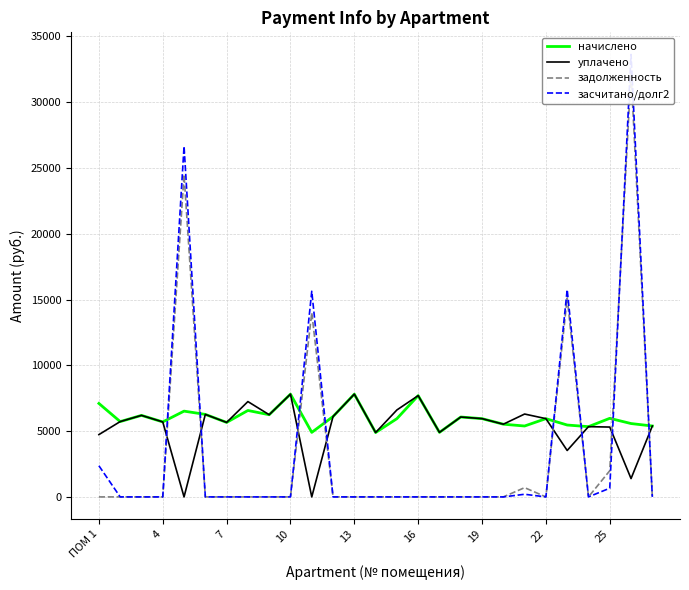

What is the difference between the maximum and minimum values in the задолженность series?

32238.8